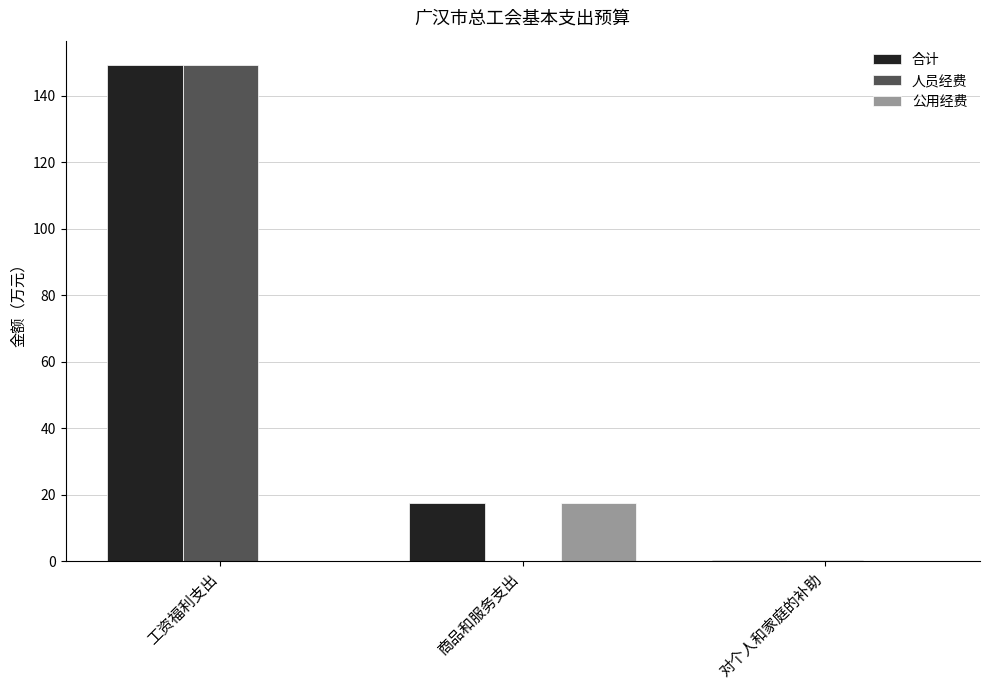

Read the 人员经费 value at 对个人和家庭的补助.

0.2